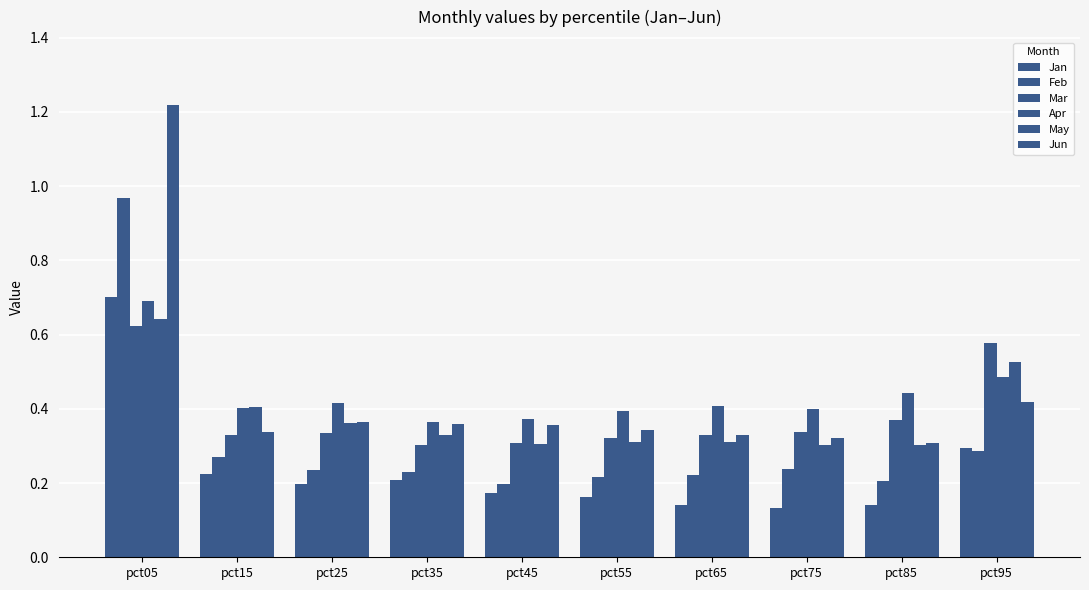

Rank the series by their maximum value, from highest to lowest.

Jun, Feb, Jan, Apr, May, Mar